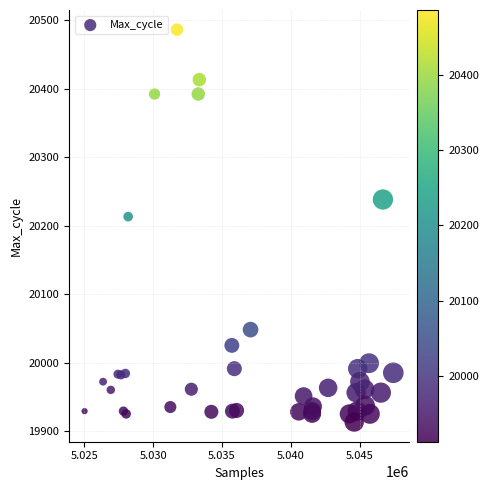

What Y value in the scatter plot is closest to 20199?

20213